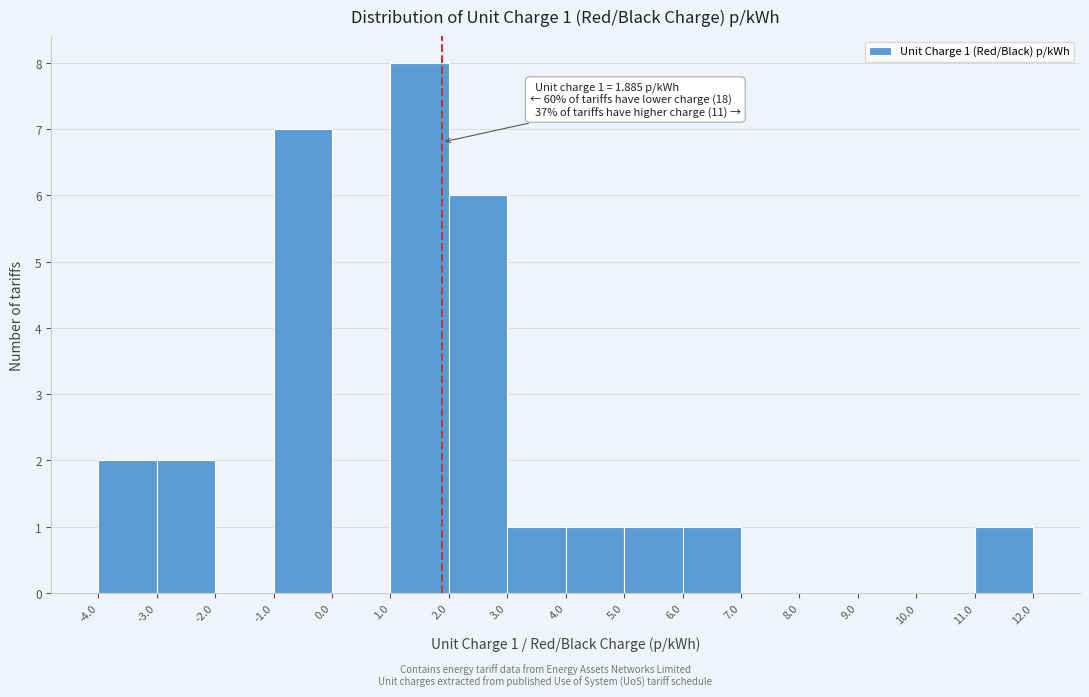

Which range on the x-axis has the tallest bar?

1.0 to 2.0